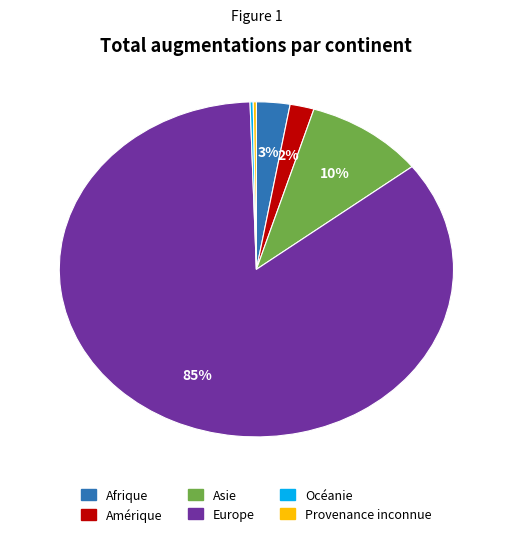

To the nearest percent, what is the average slice percentage?

17%